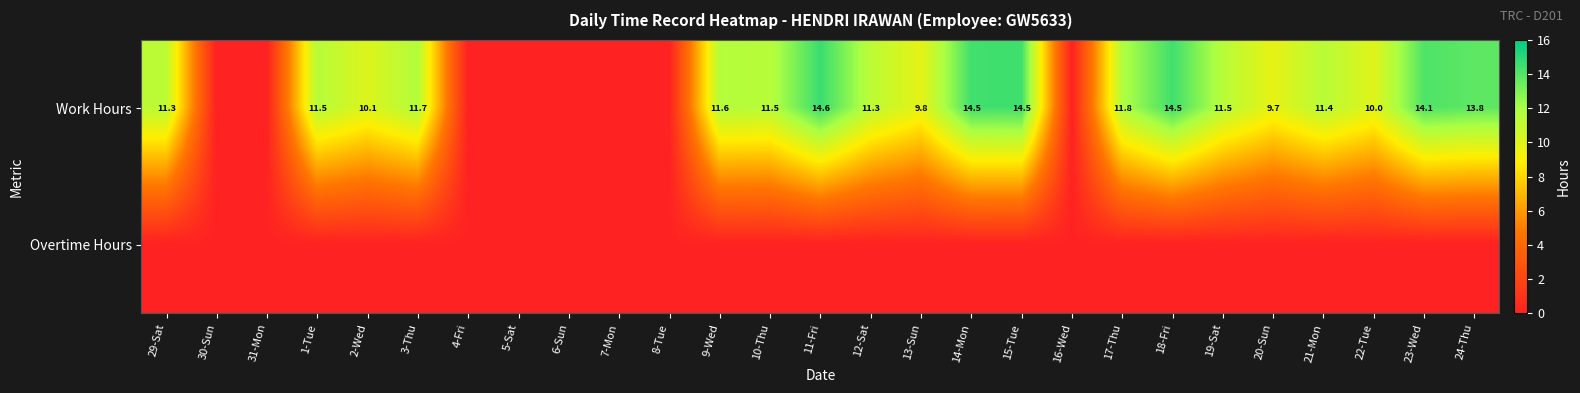

At which category is the sum across all series the highest?

11-Fri